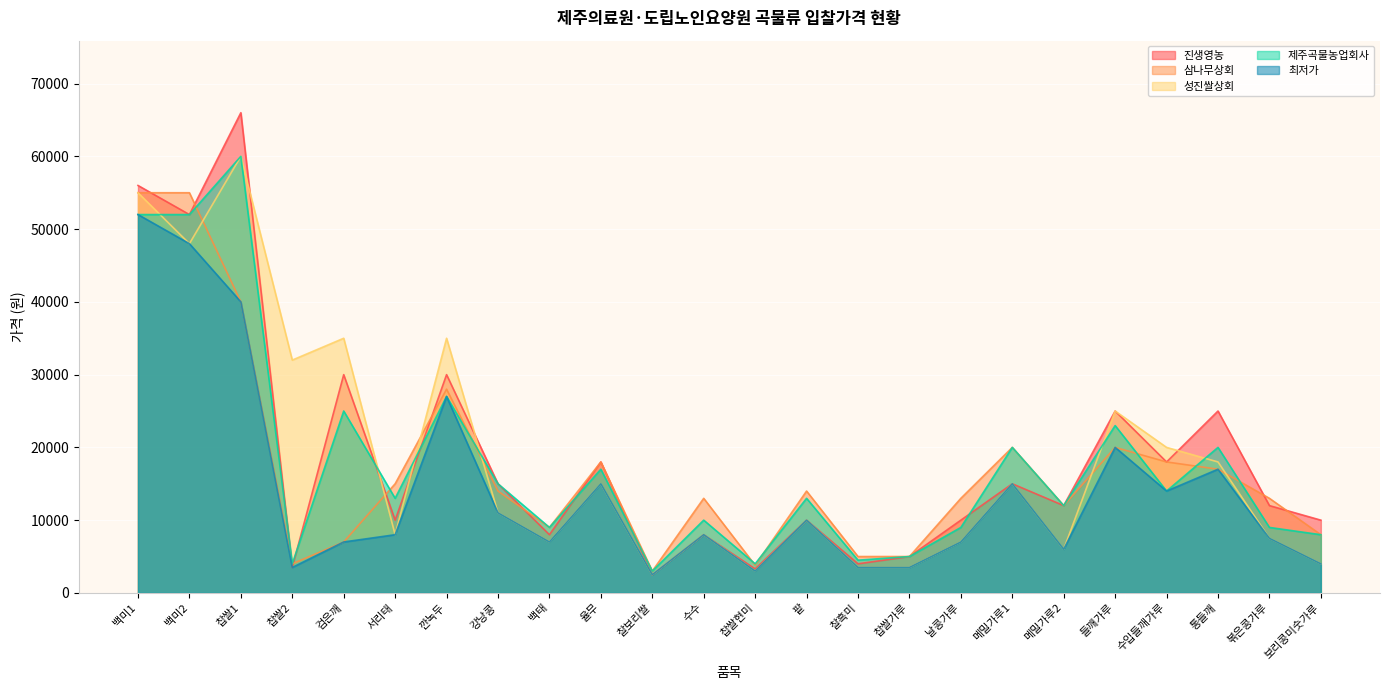

What is the label of the 10th point from the right?

찰흑미